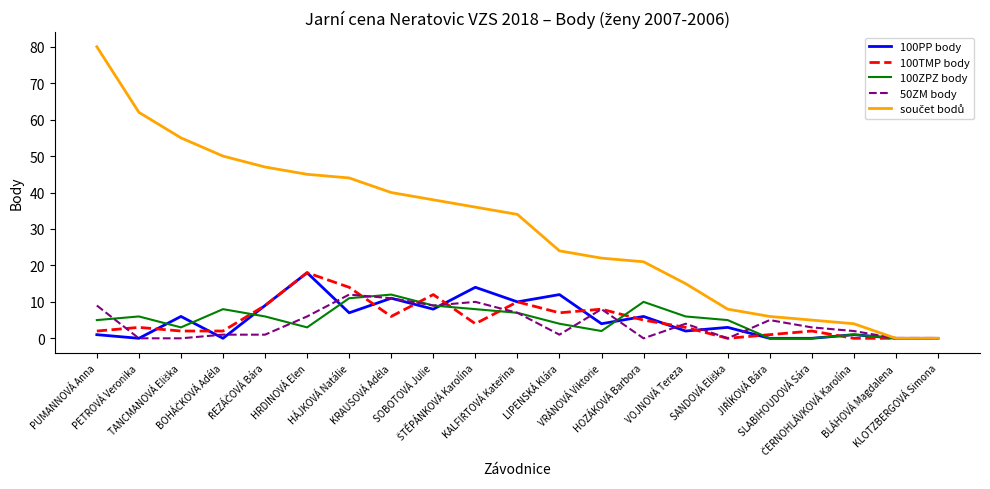

What is the maximum value shown in the chart?

80